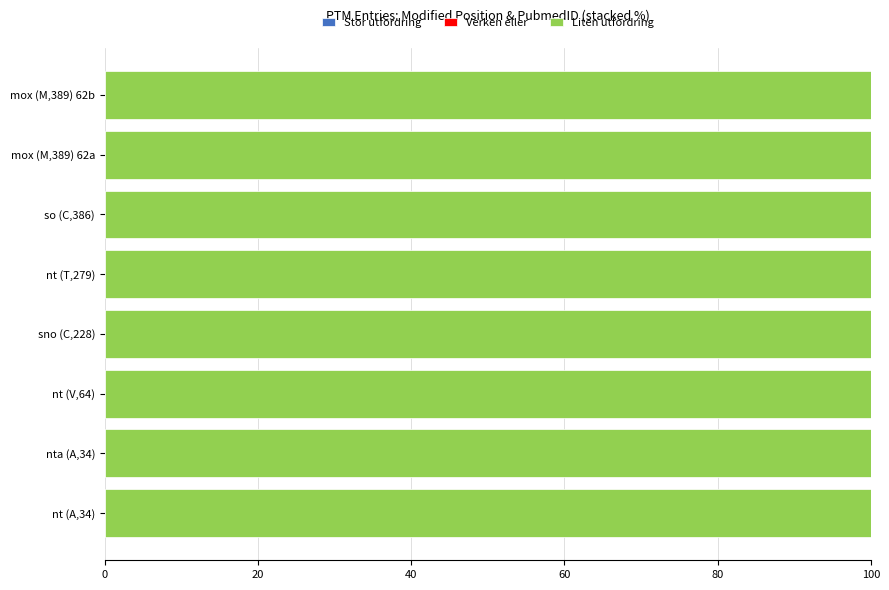

Which series has the largest total across all categories?

Liten utfordring